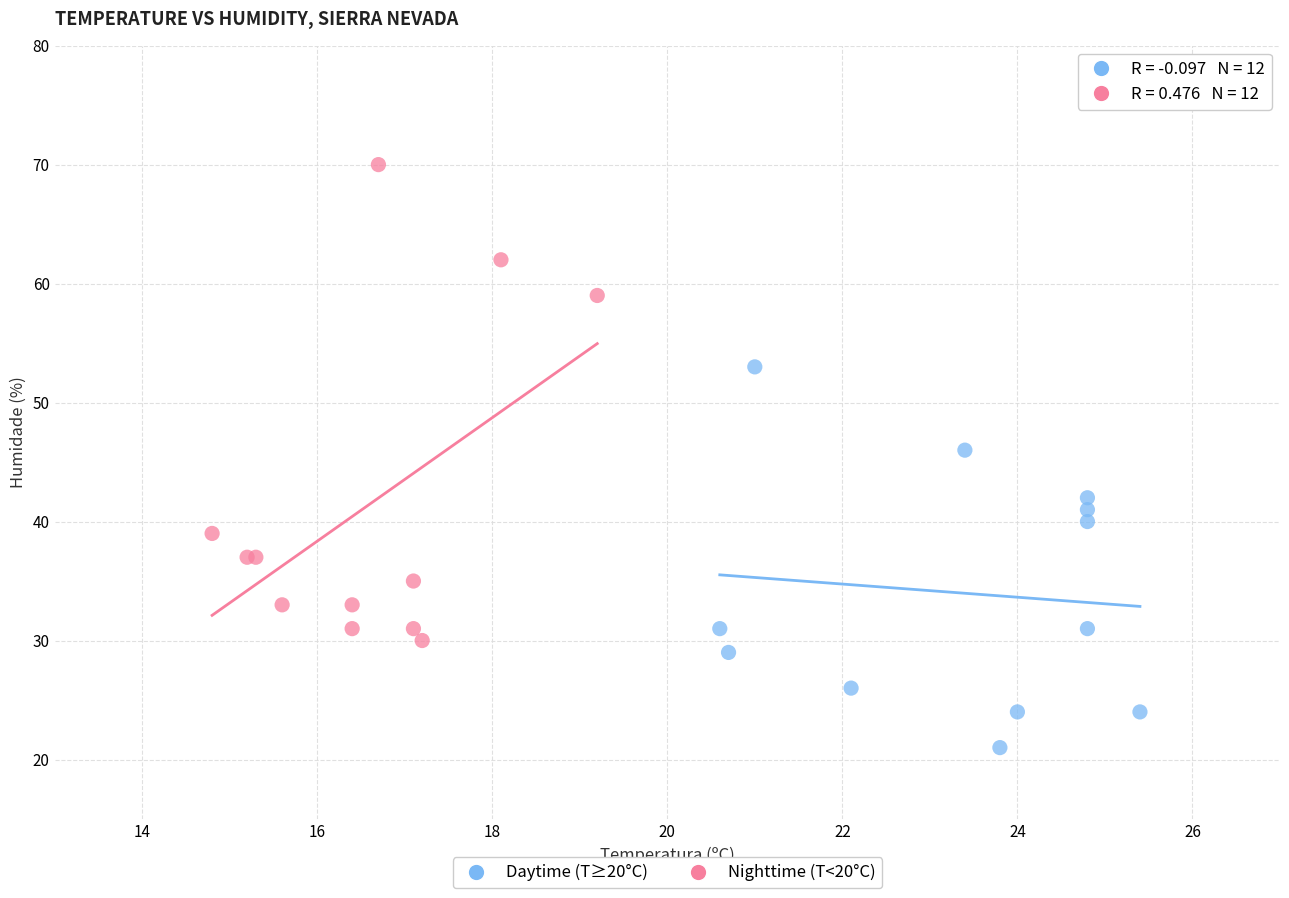

Which series reaches the minimum Y coordinate?

Daytime (T≥20°C)